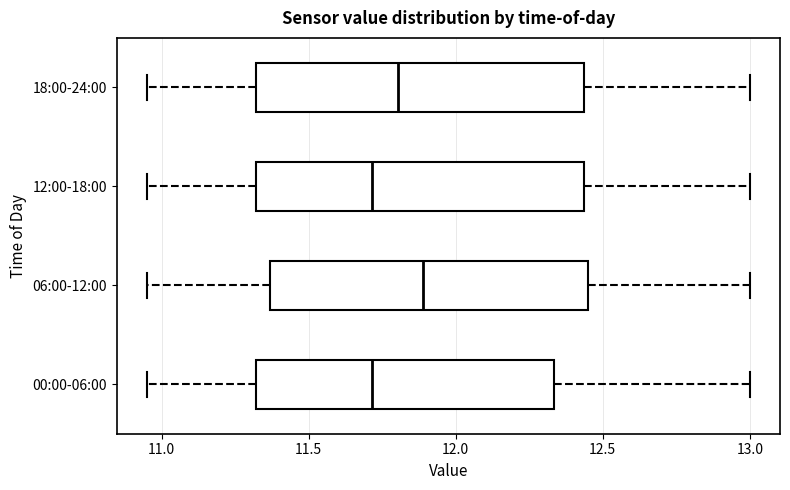

Reading bottom to top, read every box against the x-axis: the position of its median line, the range the box covers, and the ends of its whiskers. The values are not printed on the chart, so give them approximately, as read against the axis.

00:00-06:00: median 11.70, box 11.30 to 12.35, whiskers 10.95 to 13.00
06:00-12:00: median 11.90, box 11.35 to 12.45, whiskers 10.95 to 13.00
12:00-18:00: median 11.70, box 11.30 to 12.45, whiskers 10.95 to 13.00
18:00-24:00: median 11.80, box 11.30 to 12.45, whiskers 10.95 to 13.00